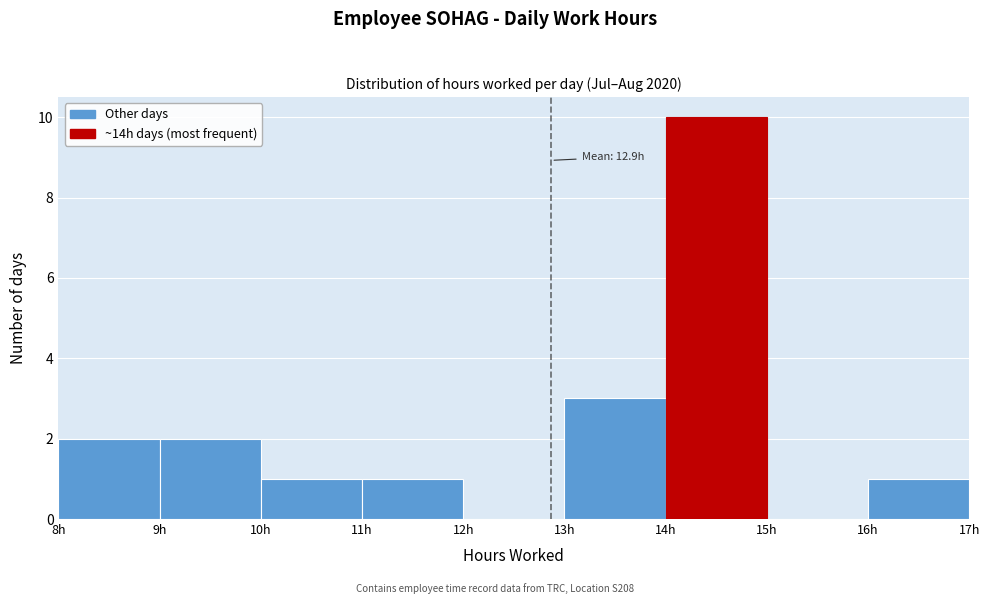

Over which range of the x-axis is the bar tallest?

14 to 15